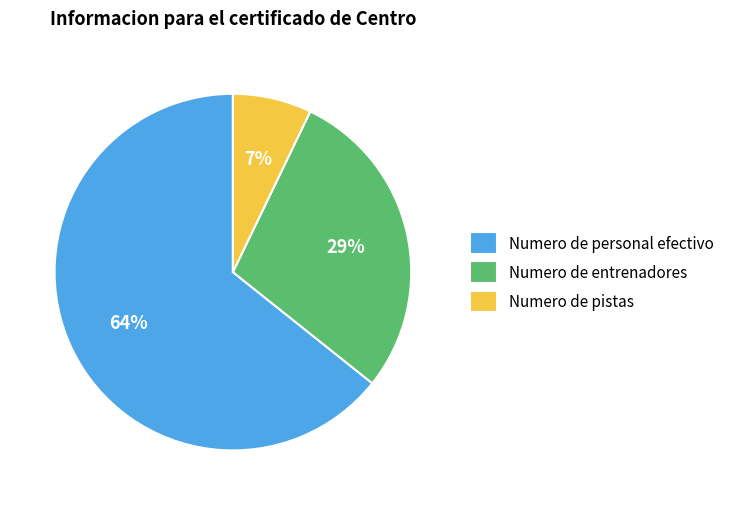

Count the number of slices in the pie.

3